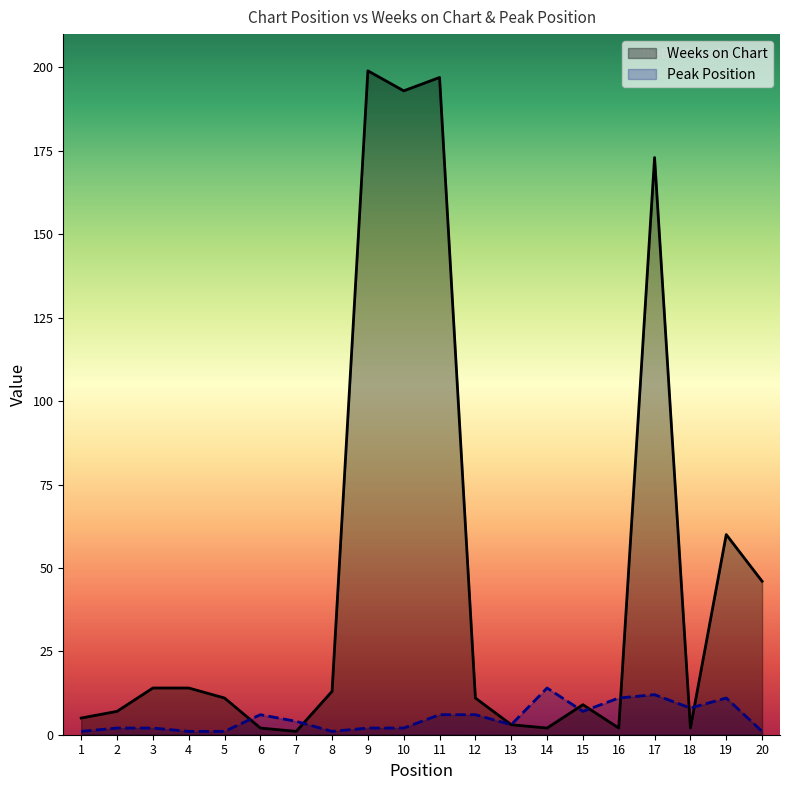

What is the difference between the highest and lowest values at 17?

161